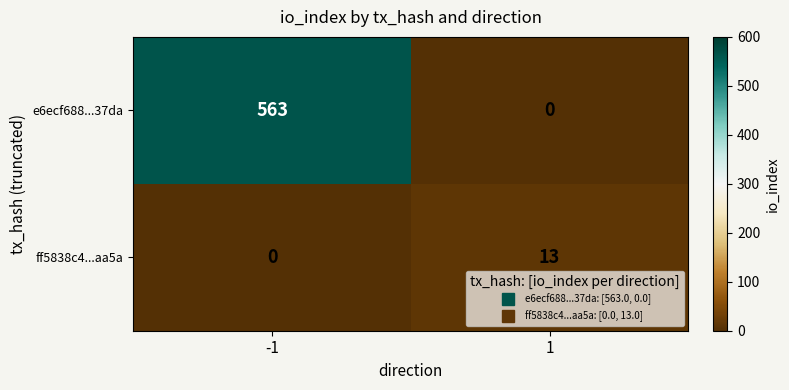

What is the maximum value for ff5838c4...aa5a?

13